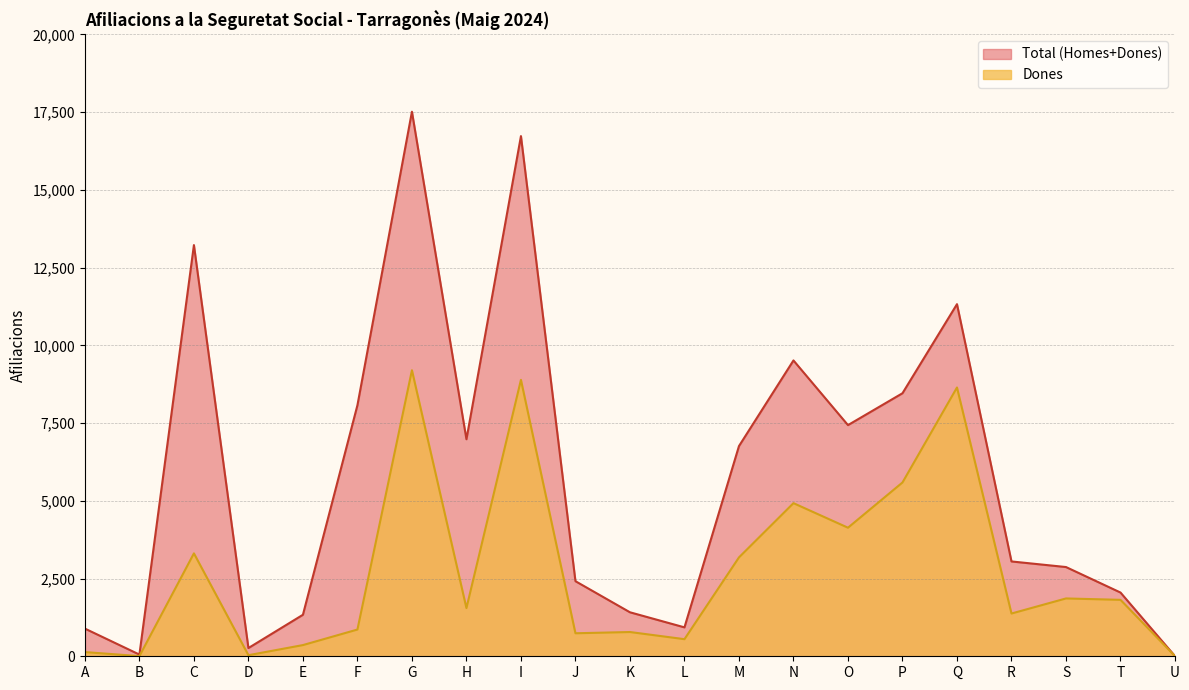

Which category has the lowest value across all series?

B